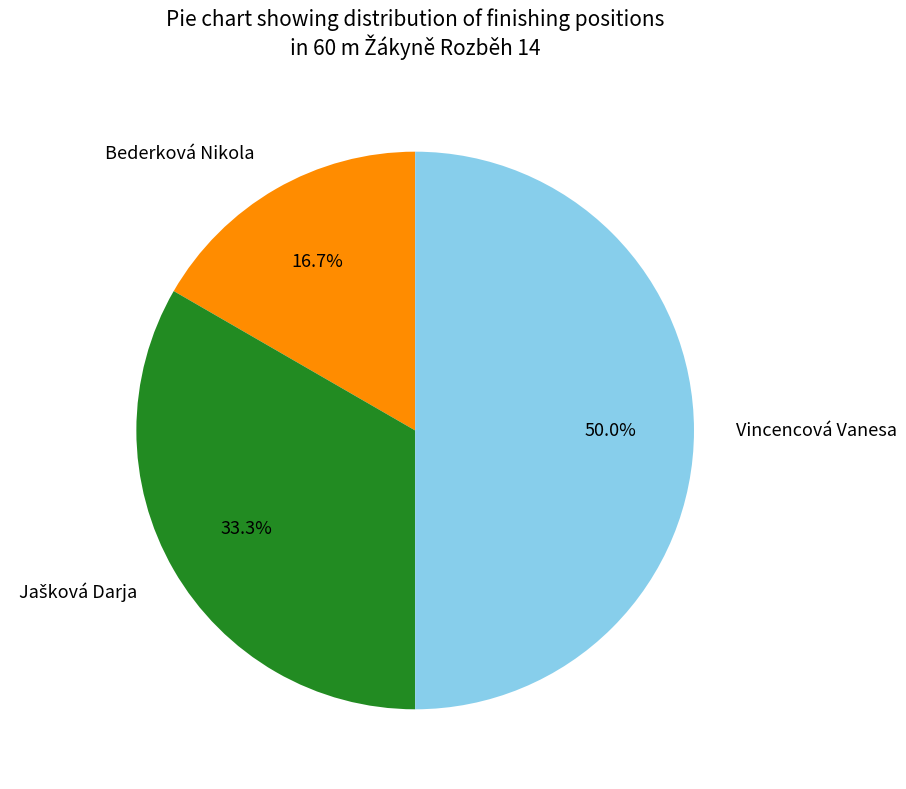

How many slices are in this pie chart?

3